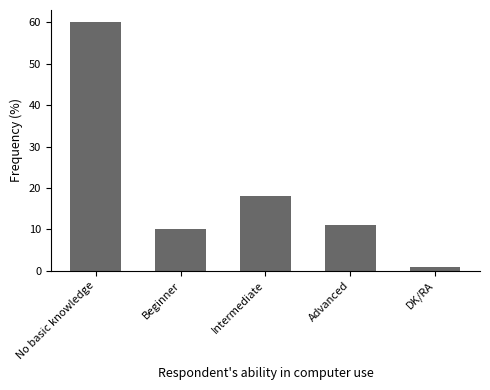

What is the minimum value shown in the chart?

1